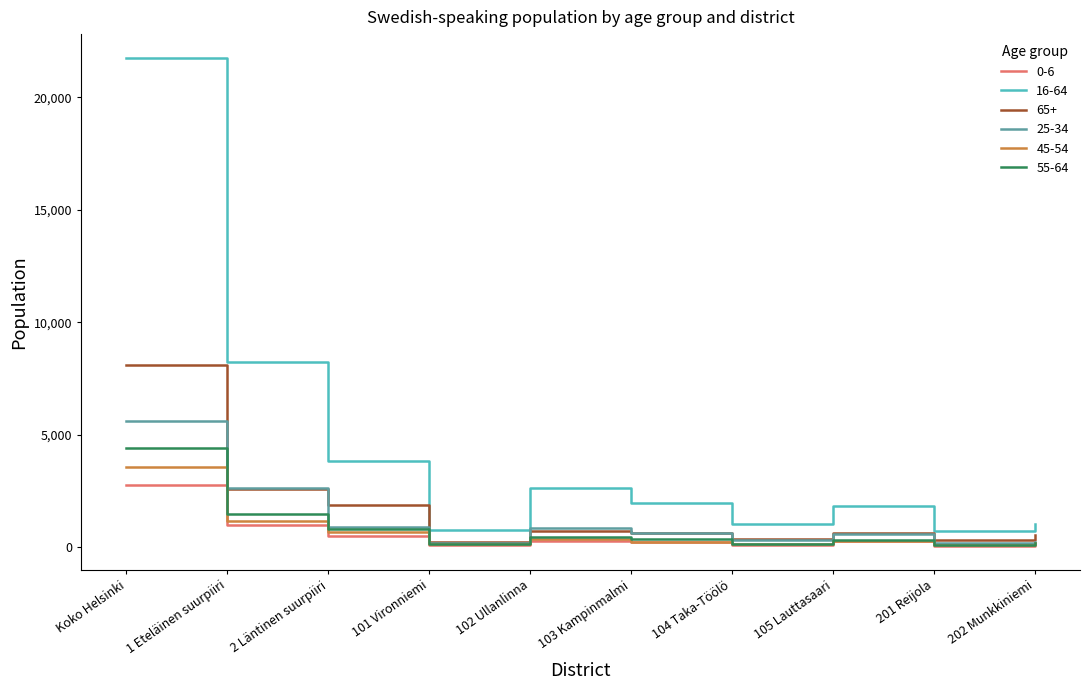

Which series has the largest total across all categories?

16-64